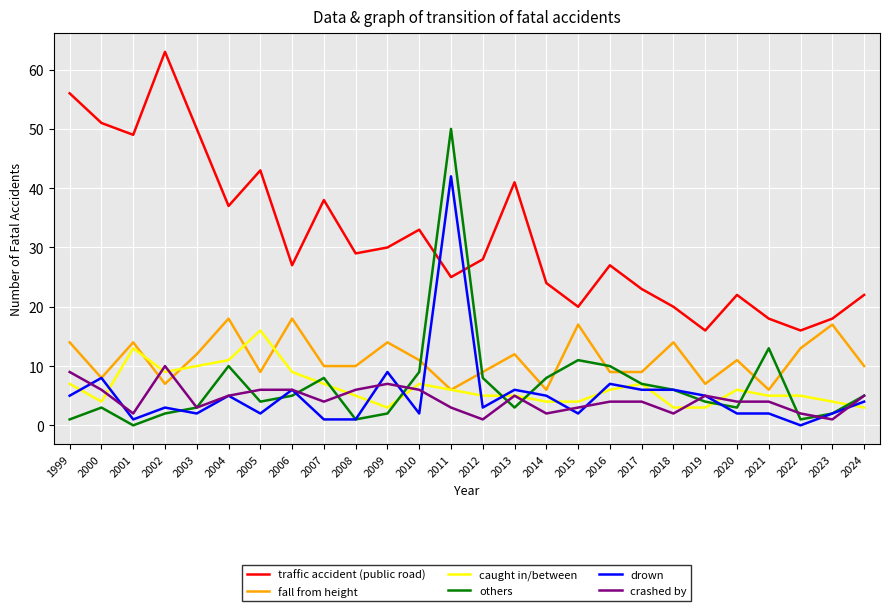

Reading left to right, extract all data points from this chart.

traffic accident (public road): 56	51	49	63	50	37	43	27	38	29	30	33	25	28	41	24	20	27	23	20	16	22	18	16	18	22
fall from height: 14	8	14	7	12	18	9	18	10	10	14	11	6	9	12	6	17	9	9	14	7	11	6	13	17	10
caught in/between: 7	4	13	9	10	11	16	9	7	5	3	7	6	5	5	4	4	6	7	3	3	6	5	5	4	3
others: 1	3	0	2	3	10	4	5	8	1	2	9	50	8	3	8	11	10	7	6	4	3	13	1	2	5
drown: 5	8	1	3	2	5	2	6	1	1	9	2	42	3	6	5	2	7	6	6	5	2	2	0	2	4
crashed by: 9	6	2	10	3	5	6	6	4	6	7	6	3	1	5	2	3	4	4	2	5	4	4	2	1	5